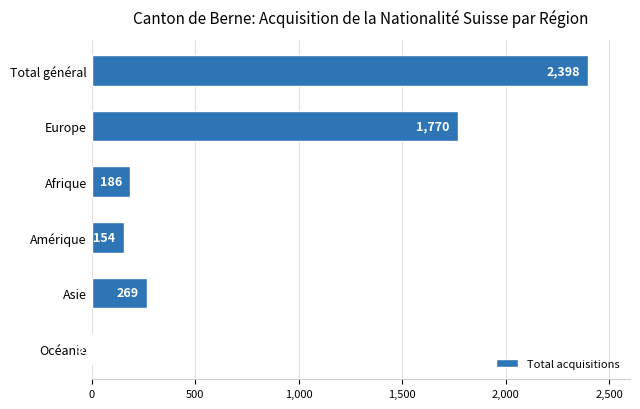

What is the sum of all values?

4782